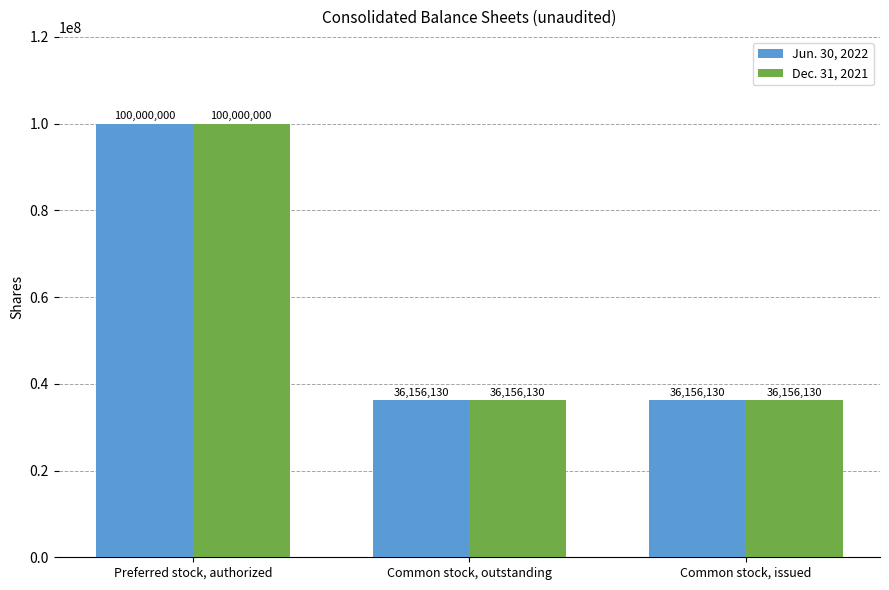

What is the difference between the maximum and minimum values in the Dec. 31, 2021 series?

63843870